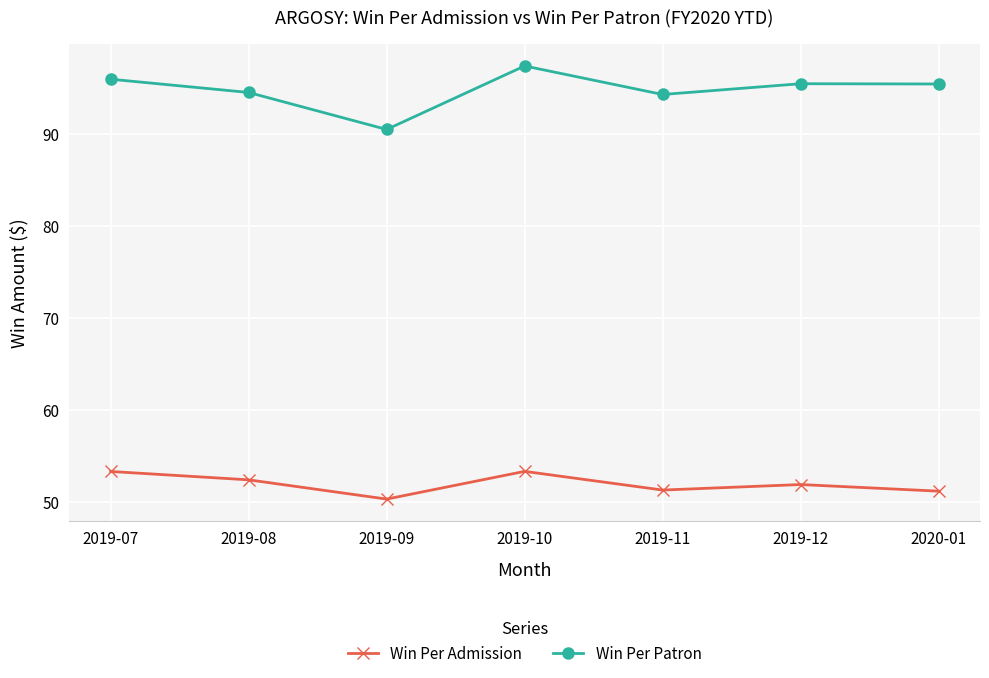

In Win Per Patron, how many points are lower than both neighbors (excluding endpoints)?

2